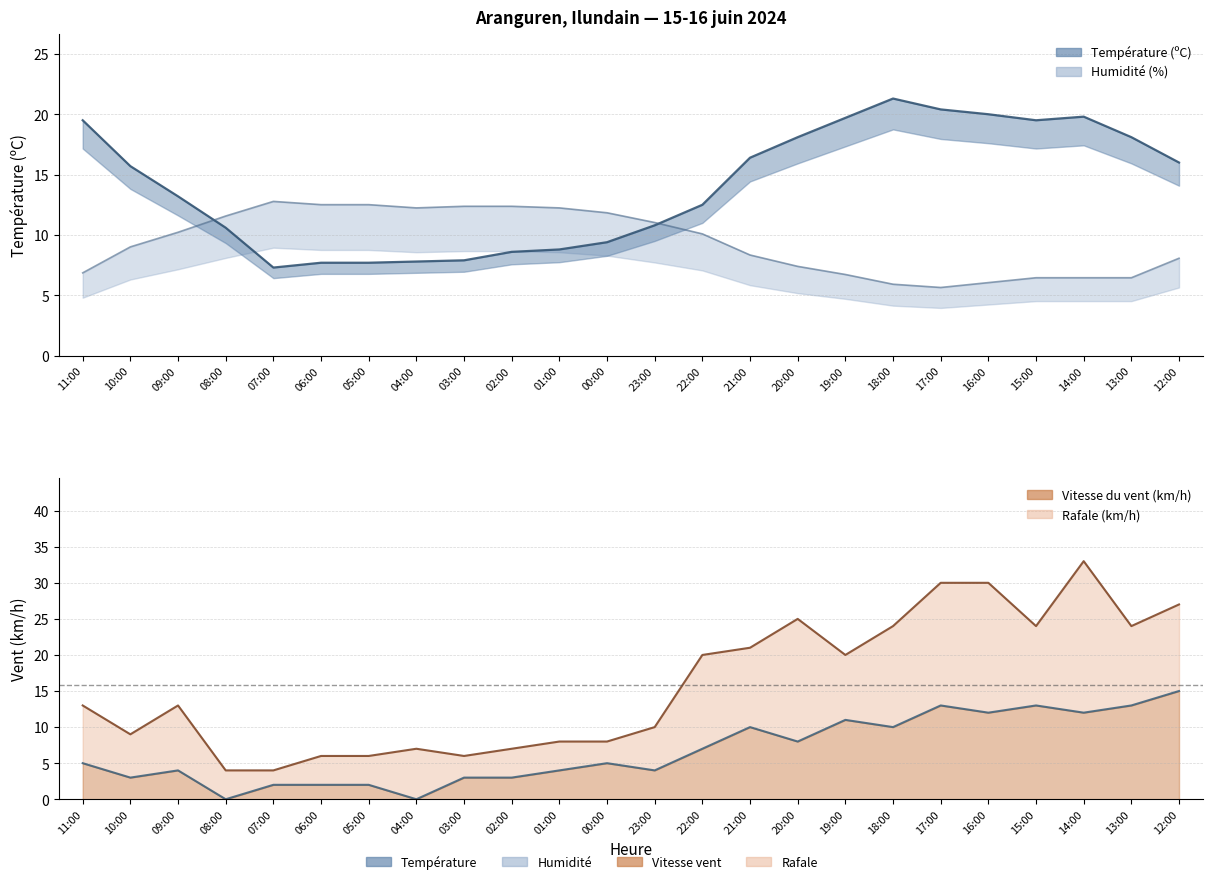

List the series in order of their peak value, highest first.

Rafale (km/h), Température (ºC), Vitesse du vent (km/h), Humidité (%)